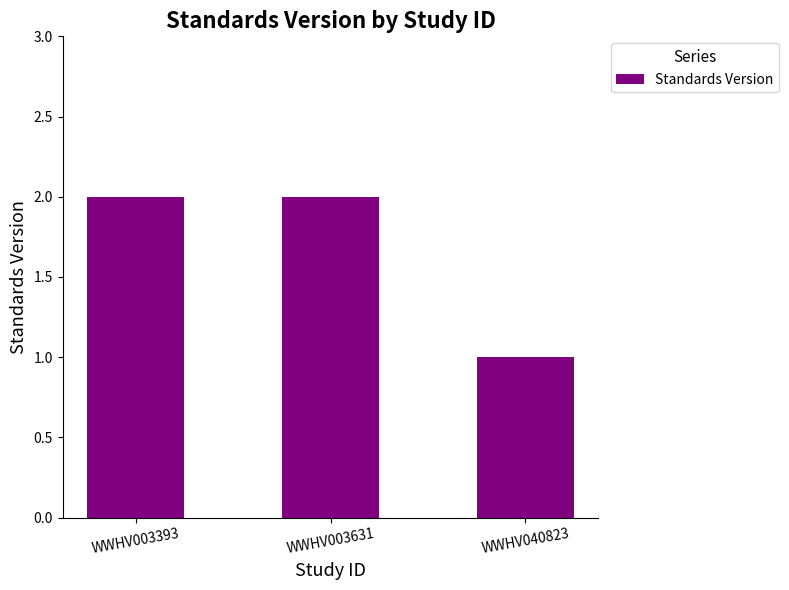

Which label corresponds to the smallest value in the chart?

WWHV040823